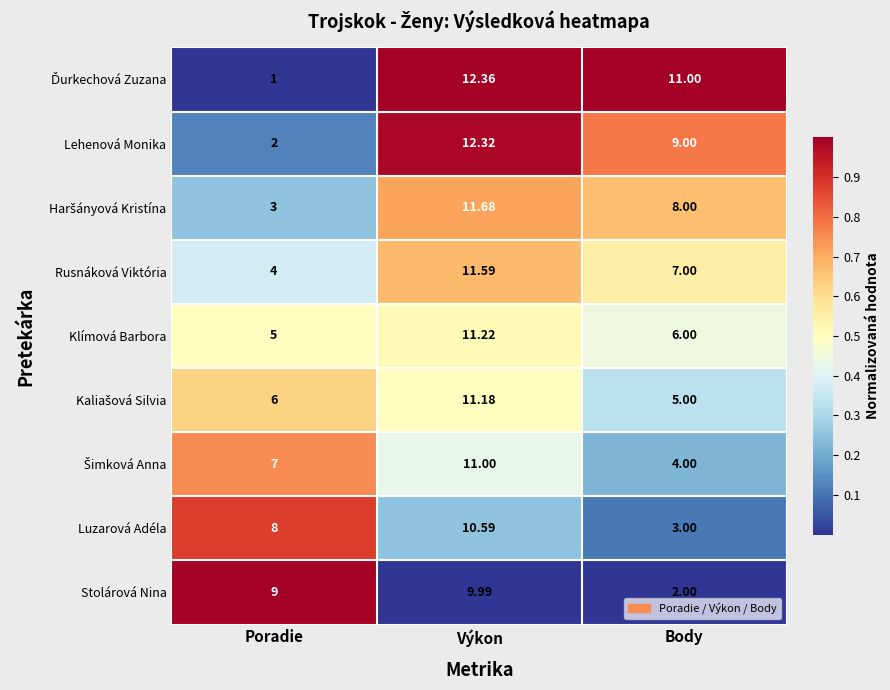

At which label does Stolárová Nina reach its minimum?

Body